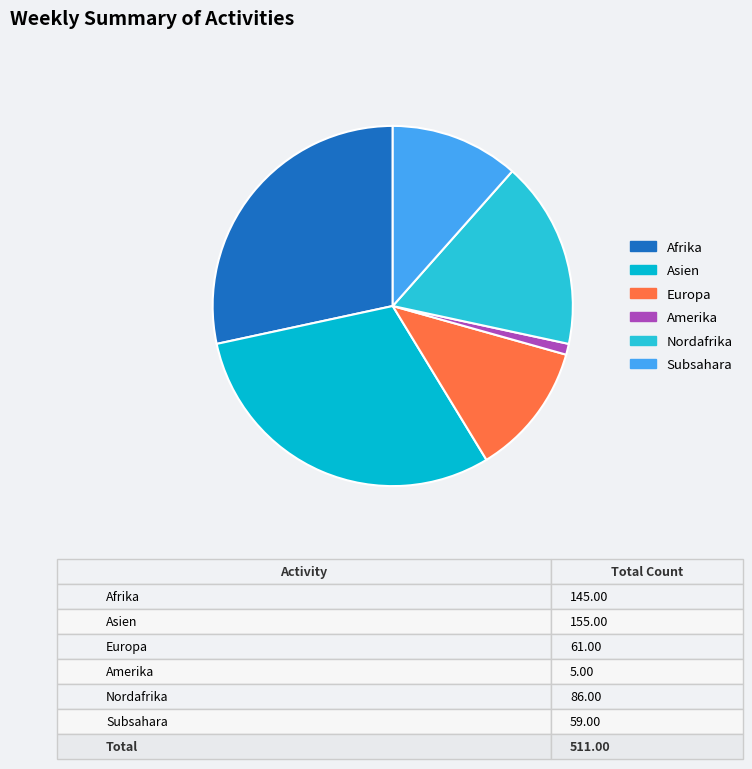

To the nearest percent, what is the difference between the Nordafrika and Subsahara slice percentages?

5%